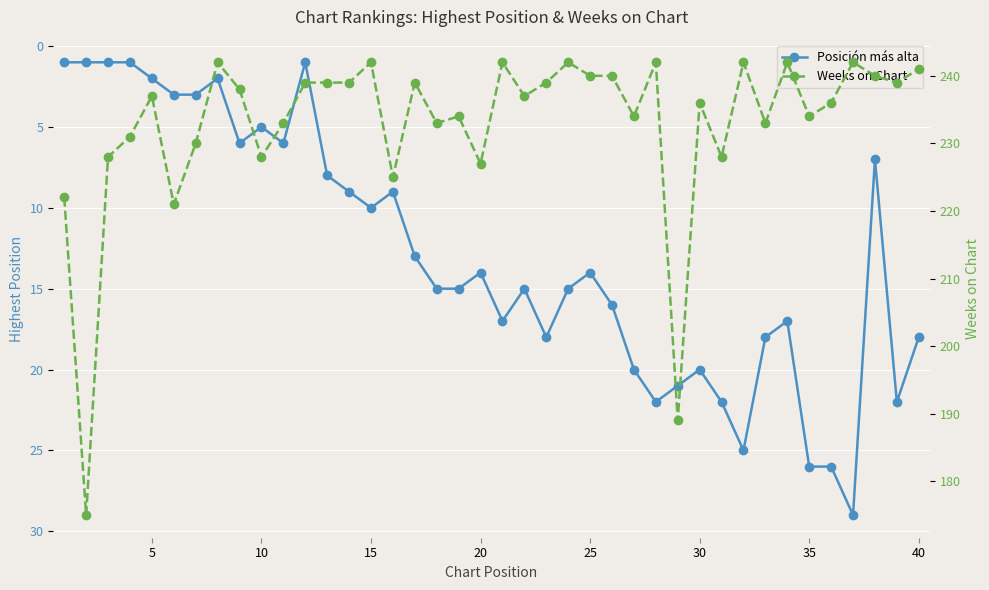

What are all the series names shown in the legend?

Posición más alta, Weeks on Chart